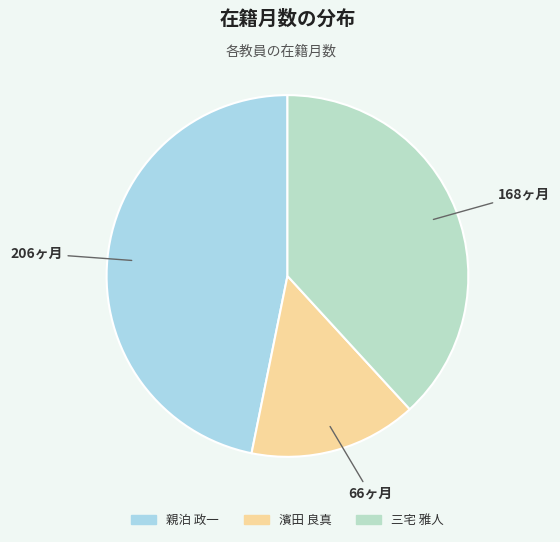

The 三宅 雅人 slice represents 44% of the pie. True or false?

False